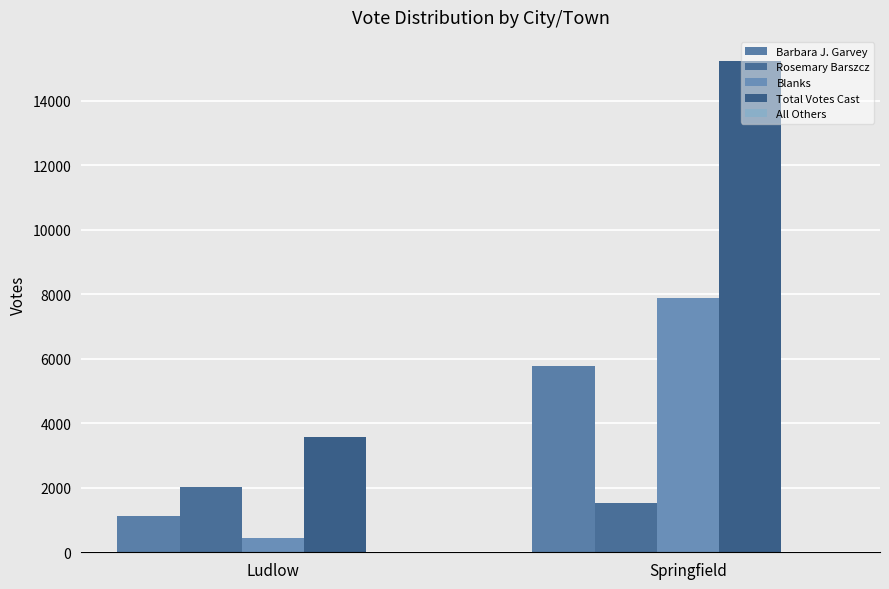

How many bars are there in each group?

4